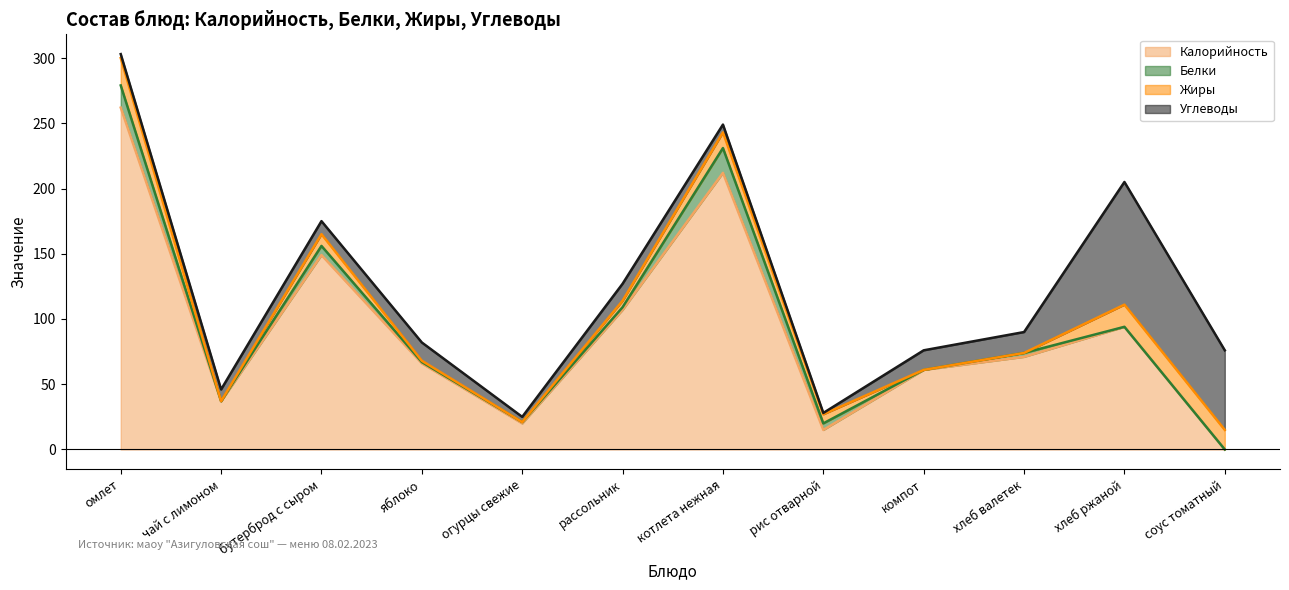

Reading left to right, list all the values displayed in this chart.

Калорийность: 262	37	149	66	20	107	212	15	61	71	94	0
Белки: 17	0	7	1	1	2	19	5	0	3	0	0
Жиры: 21	0	9	1	0	5	12	7	0	0	17	15
Углеводы: 3	9	10	14	4	13	6	1	15	16	94	61